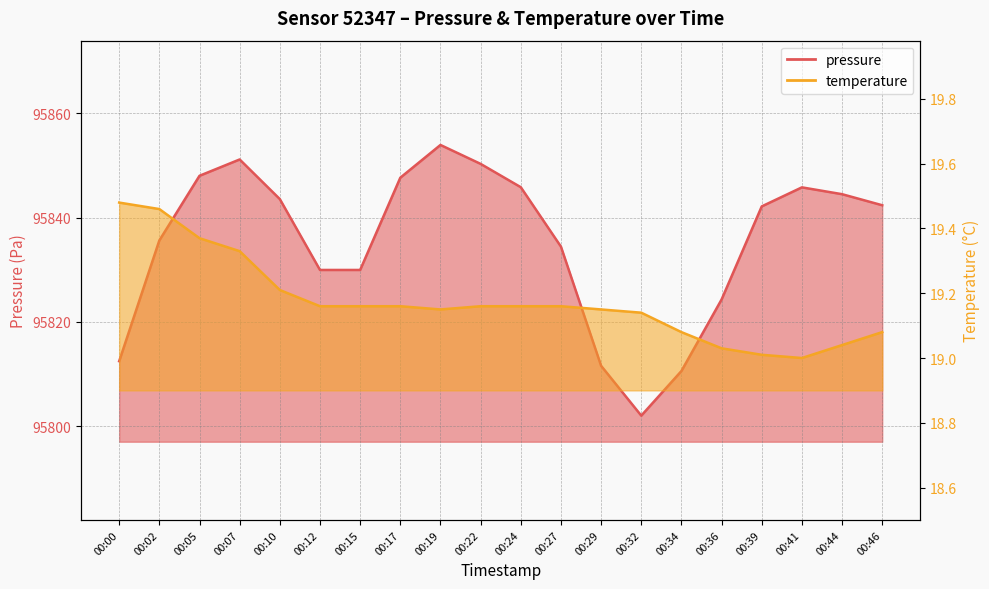

What is the difference between the pressure values at 00:15 and 00:44?

14.5